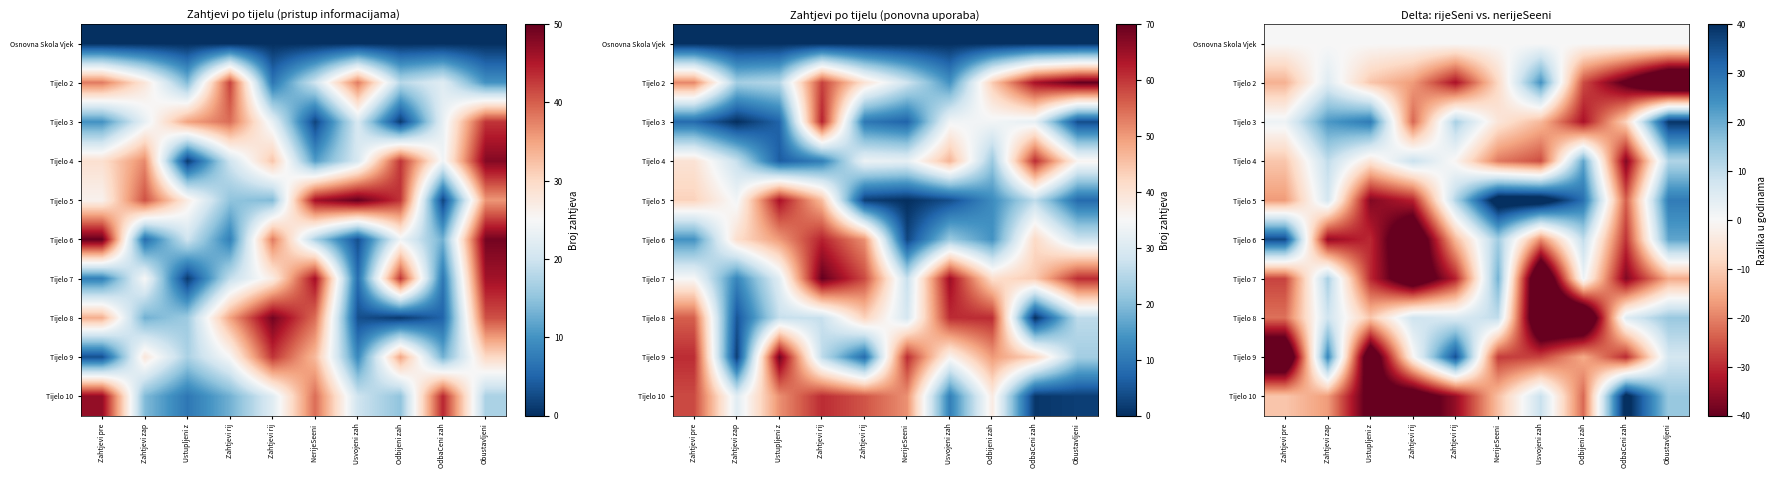

The Tijelo 2 series shows -20 at OdbaCeni zah. True or false?

False